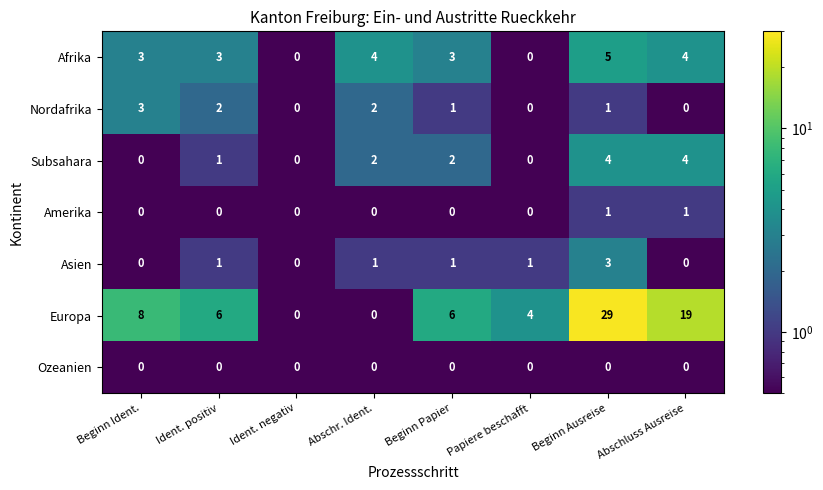

What is the difference between the Europa values at Ident. positiv and Beginn Ausreise?

23